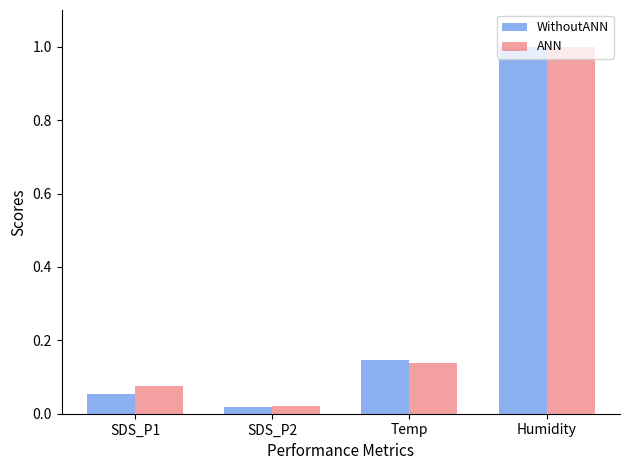

Is the value of ANN at Temp greater than the value of WithoutANN at Humidity?

No